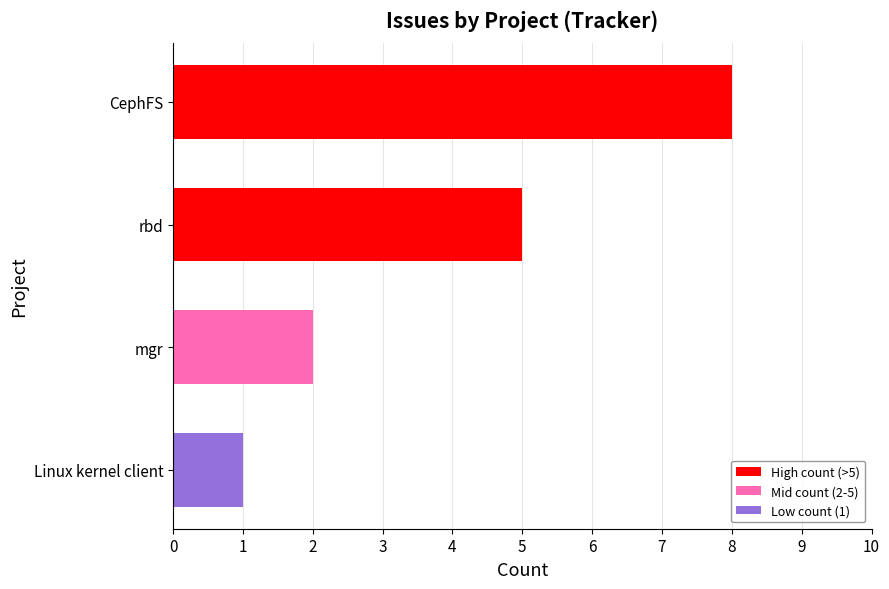

The value at mgr is 2. True or false?

True